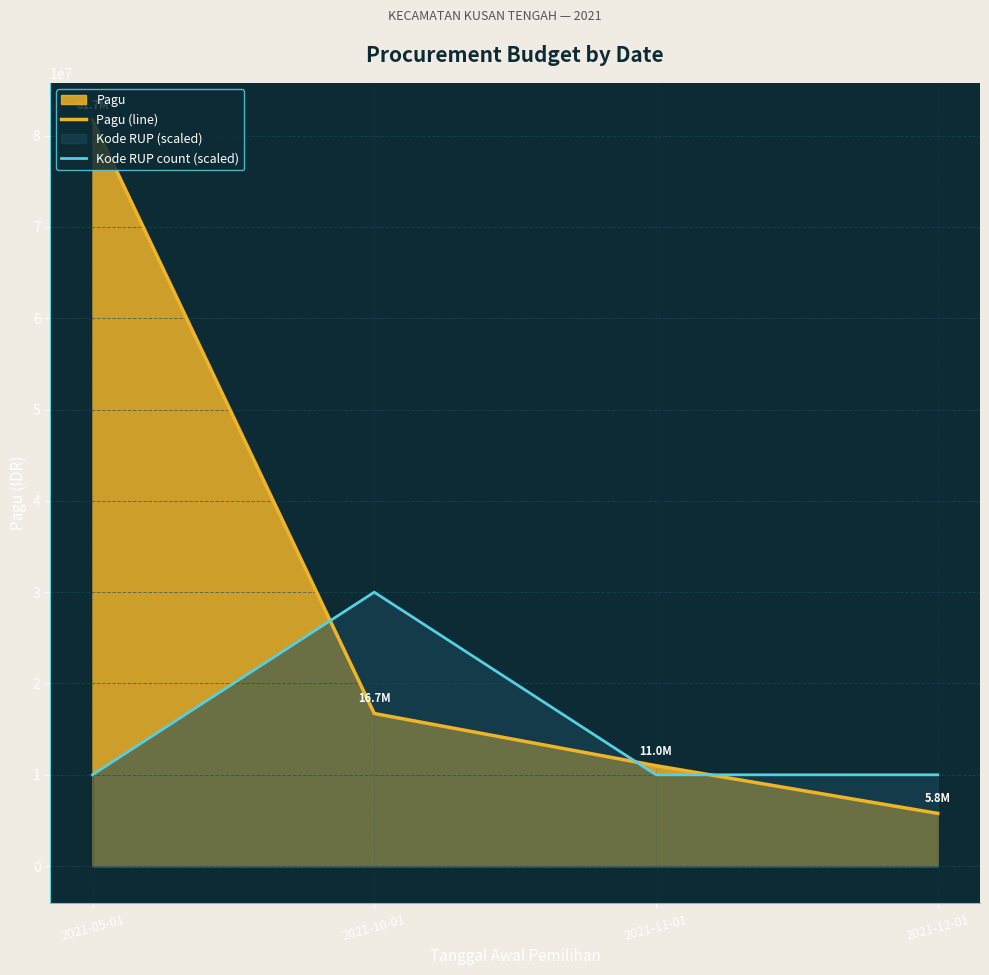

Is it true that Kode RUP count (scaled) equals 10000000 at 2021-12-01?

True